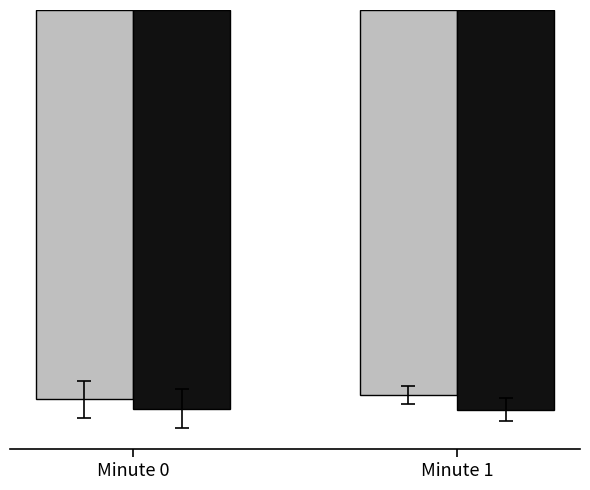

True or false: First half (seconds 0–28) has a value of -60.0 at Minute 1.

False